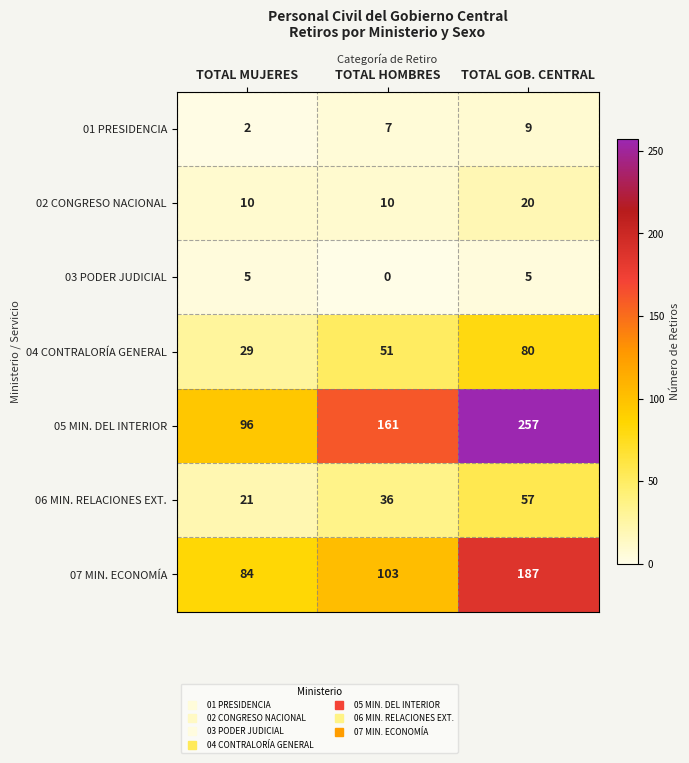

At which category does the chart reach its peak across all series?

TOTAL GOB. CENTRAL